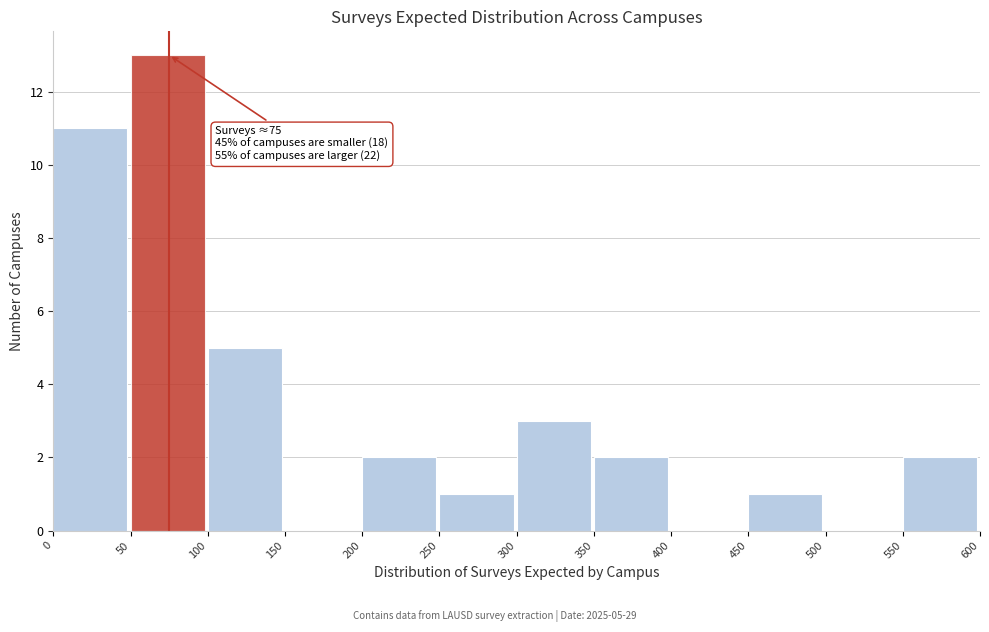

Over which range of the x-axis is the bar tallest?

50 to 100